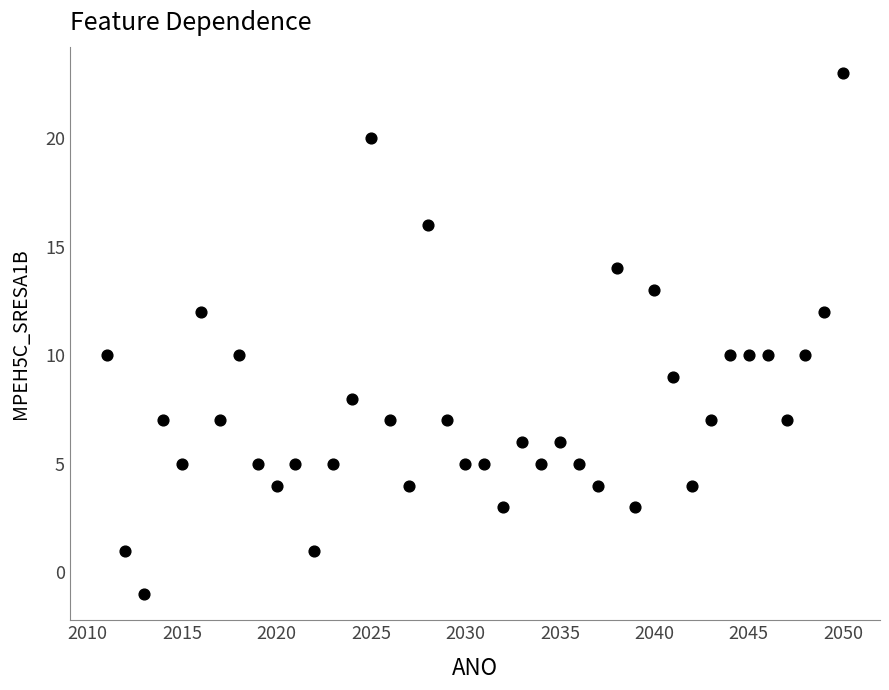

What is the range of X values (max minus min)?

39